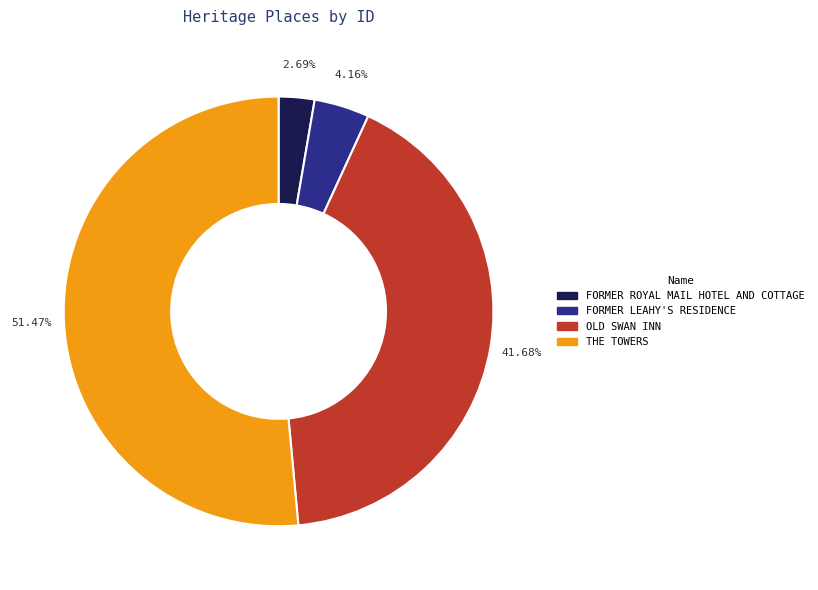

Which slice represents more than half of the pie?

THE TOWERS